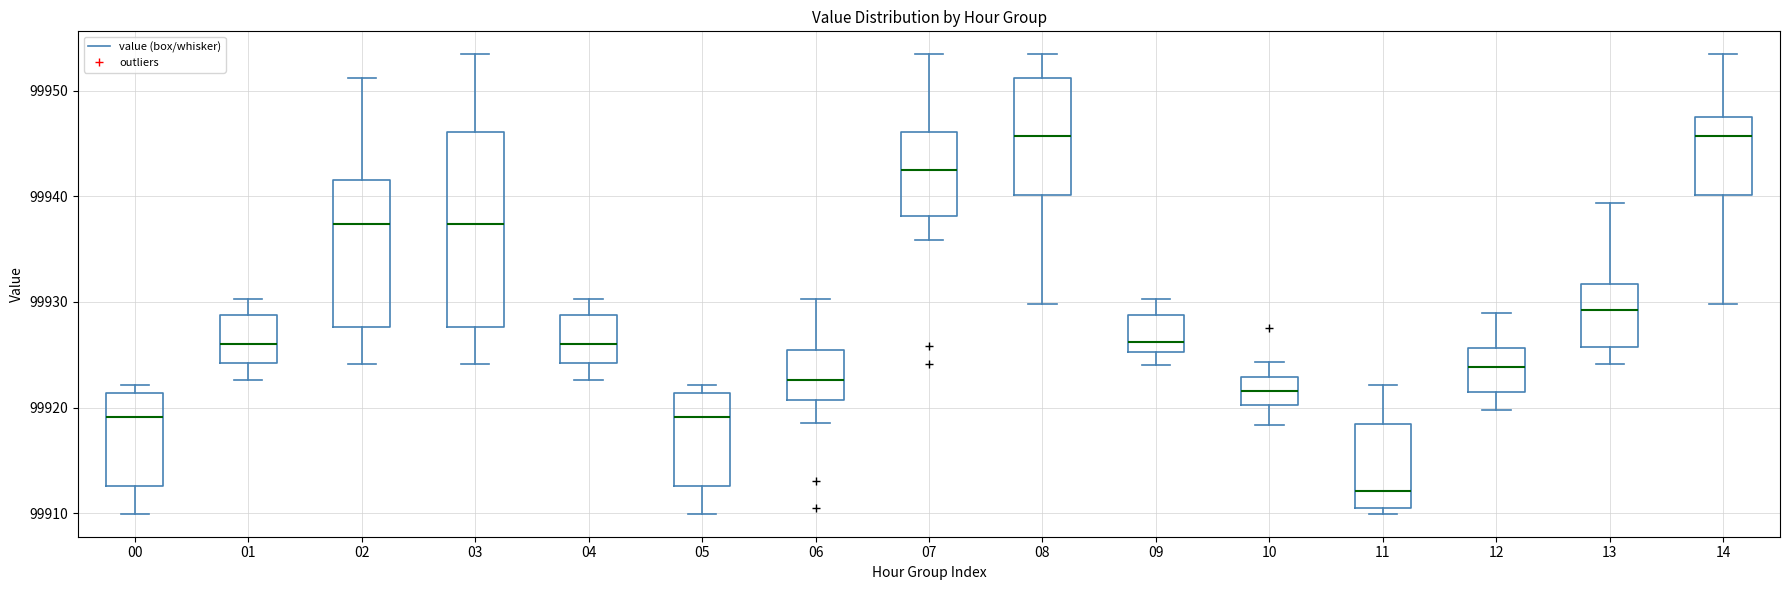

Comparing the boxes themselves (not the whiskers), which one is the tallest?

03